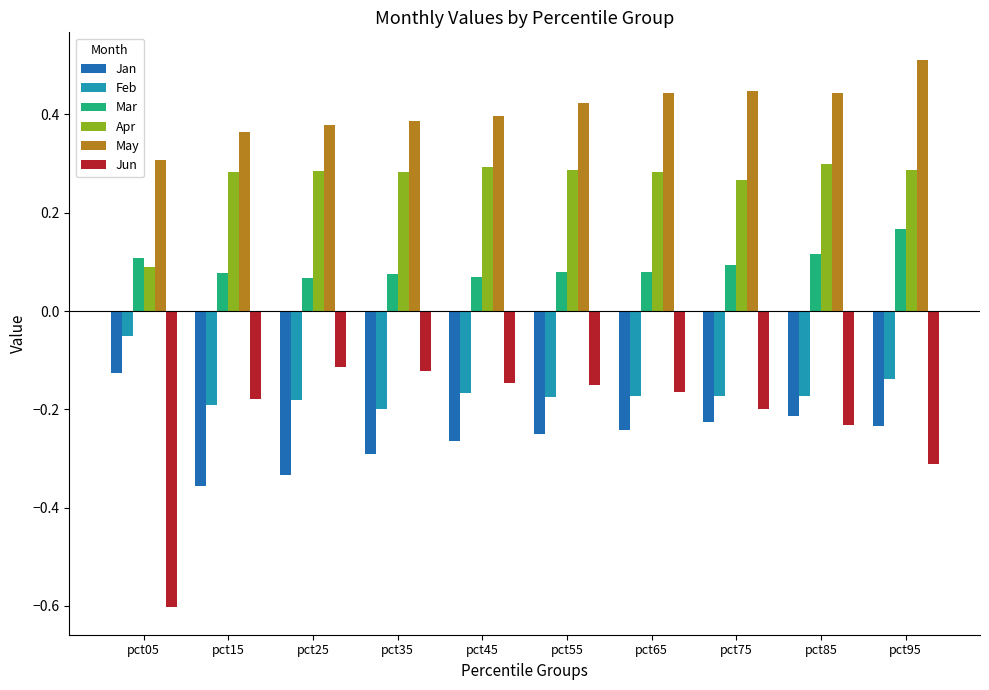

True or false: Apr has a value of 0.5 at pct55.

False